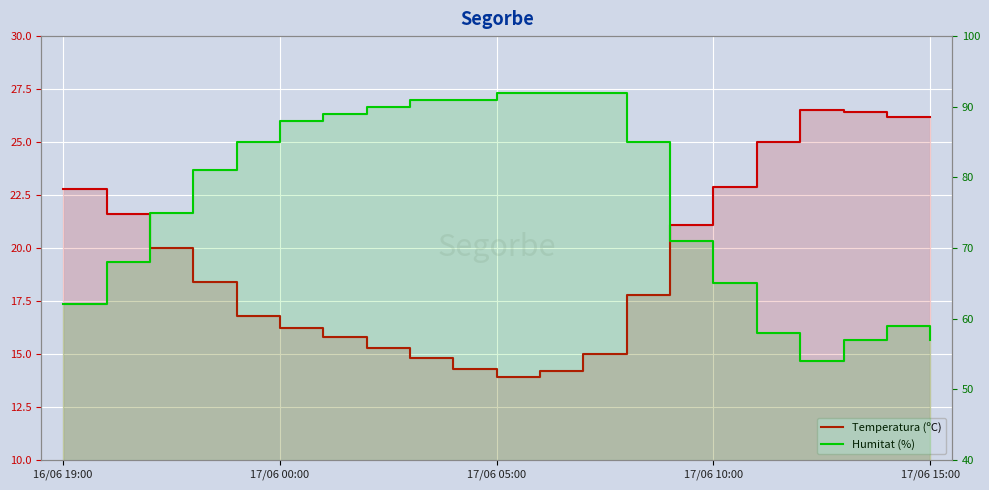

Reading left to right, transcribe all the data shown in this chart.

Temperatura (ºC): 22.8	21.6	20.0	18.4	16.8	16.2	15.8	15.3	14.8	14.3	13.9	14.2	15.0	17.8	21.1	22.9	25.0	26.5	26.4	26.2	26.2
Humitat (%): 62.0	68.0	75.0	81.0	85.0	88.0	89.0	90.0	91.0	91.0	92.0	92.0	92.0	85.0	71.0	65.0	58.0	54.0	57.0	59.0	57.0